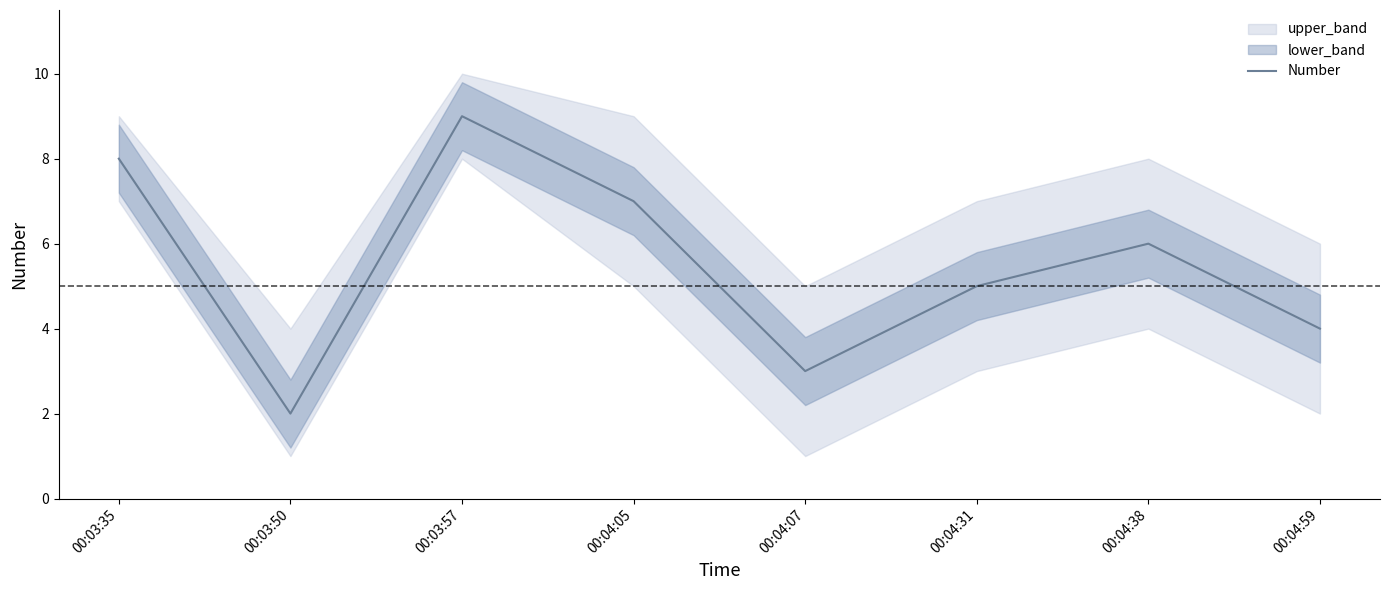

At which label does the data first exceed 6?

00:03:35